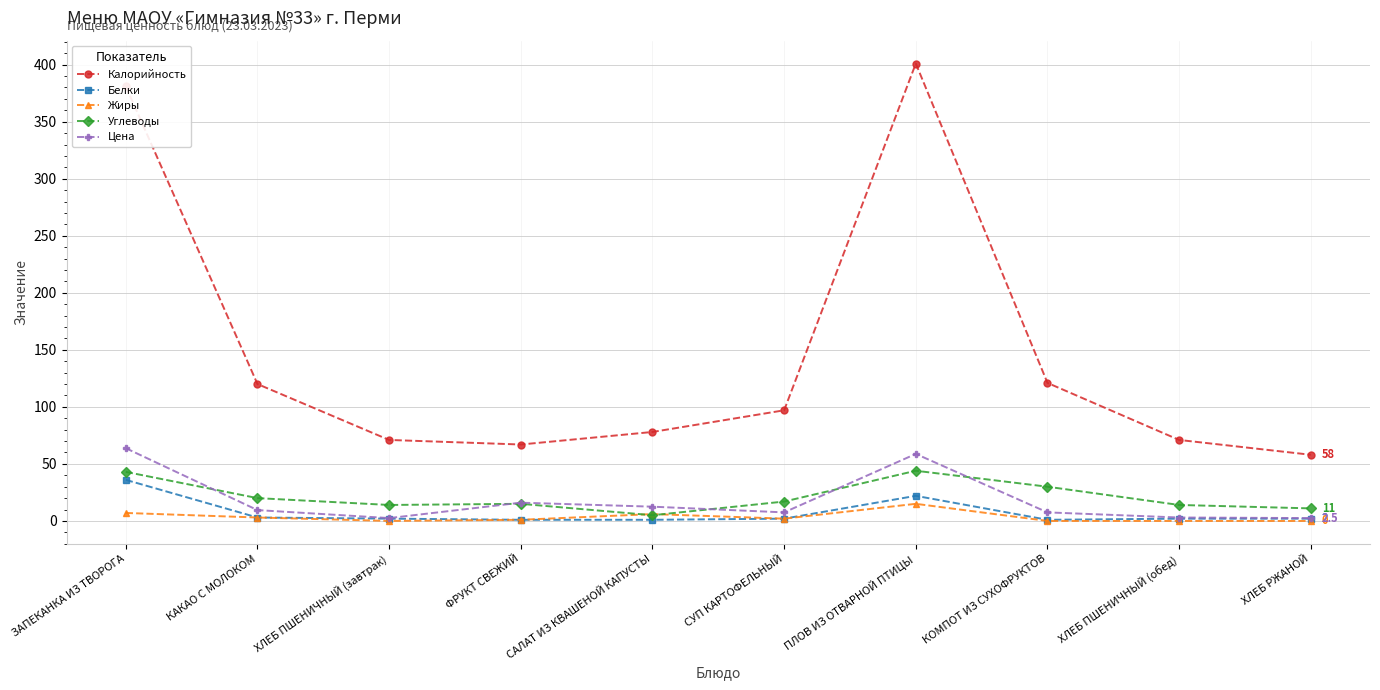

True or false: Калорийность has more than 0 interior local peaks.

True